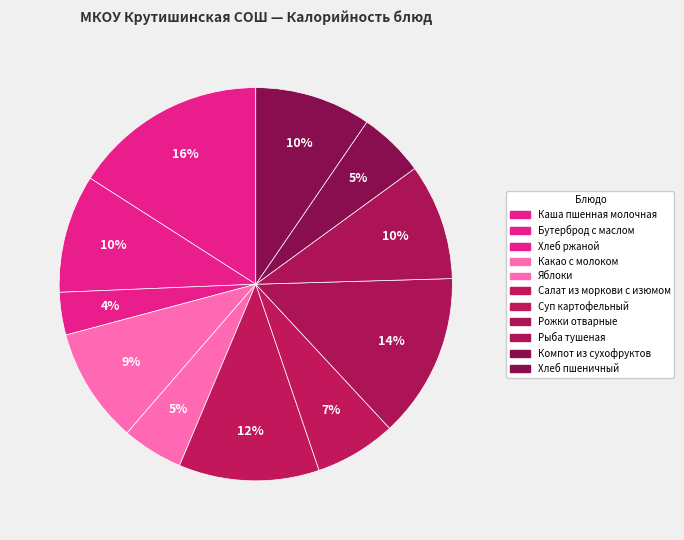

What percentage is the Хлеб пшеничный slice, to the nearest percent?

10%